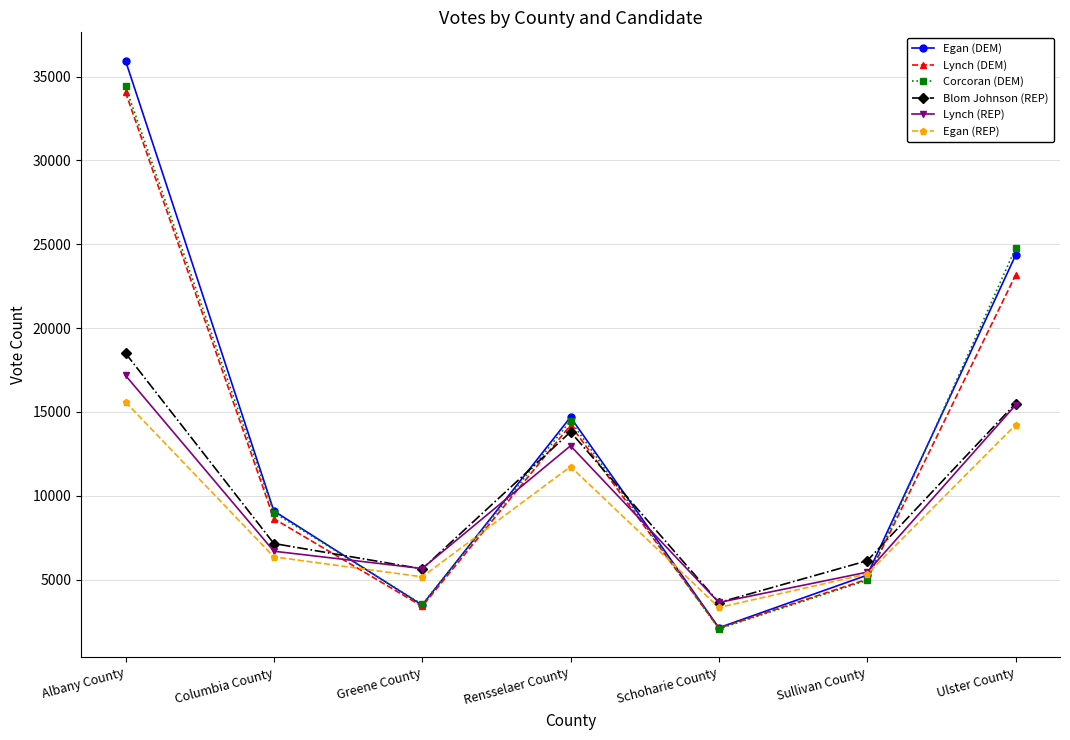

Is the value of Blom Johnson (REP) at Schoharie County greater than the value of Corcoran (DEM) at Ulster County?

No